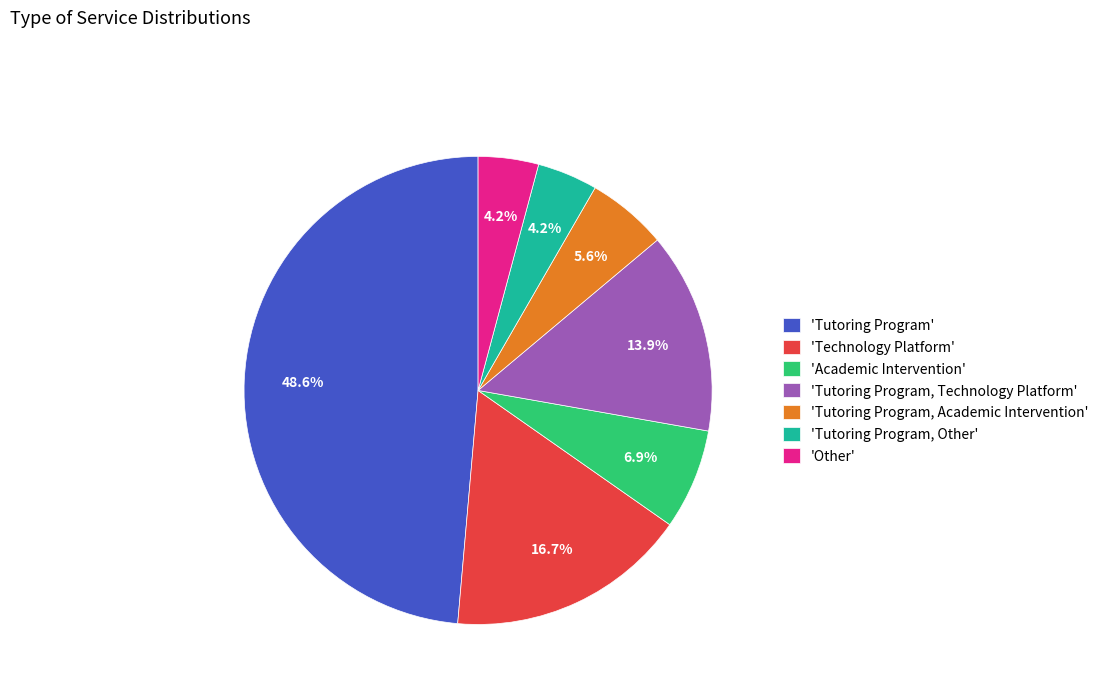

What portion of the pie excludes 'Tutoring Program, Technology Platform'?

86.1%